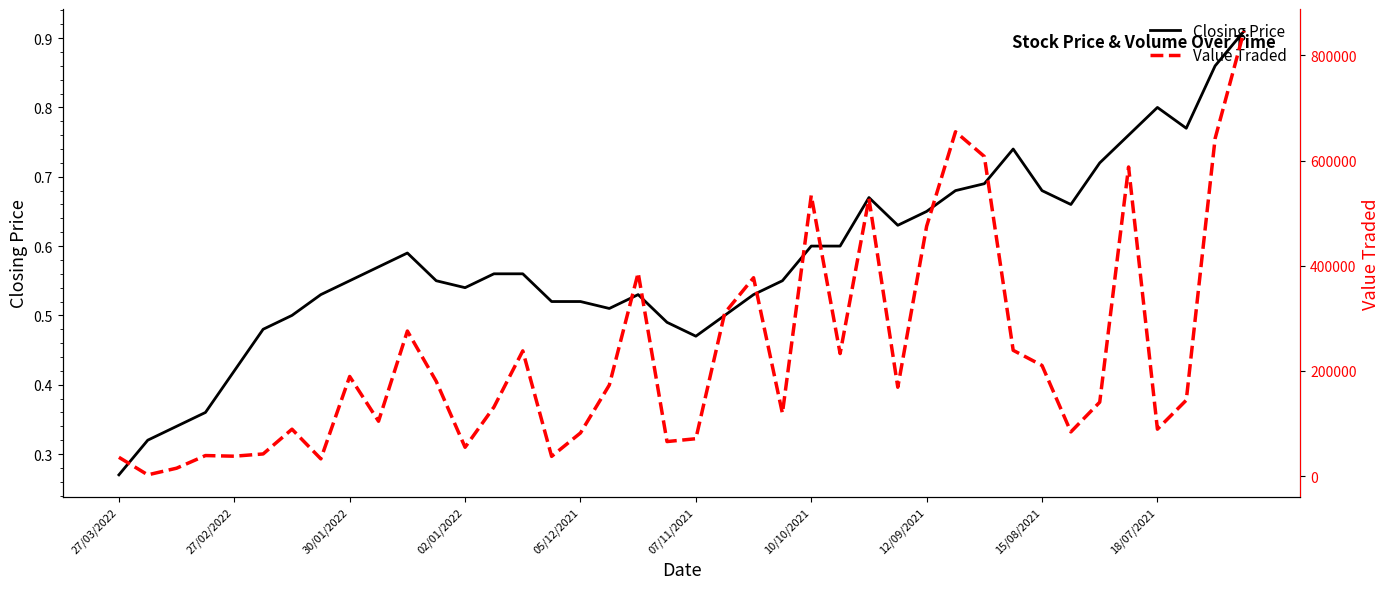

At which category is the sum across all series the highest?

39